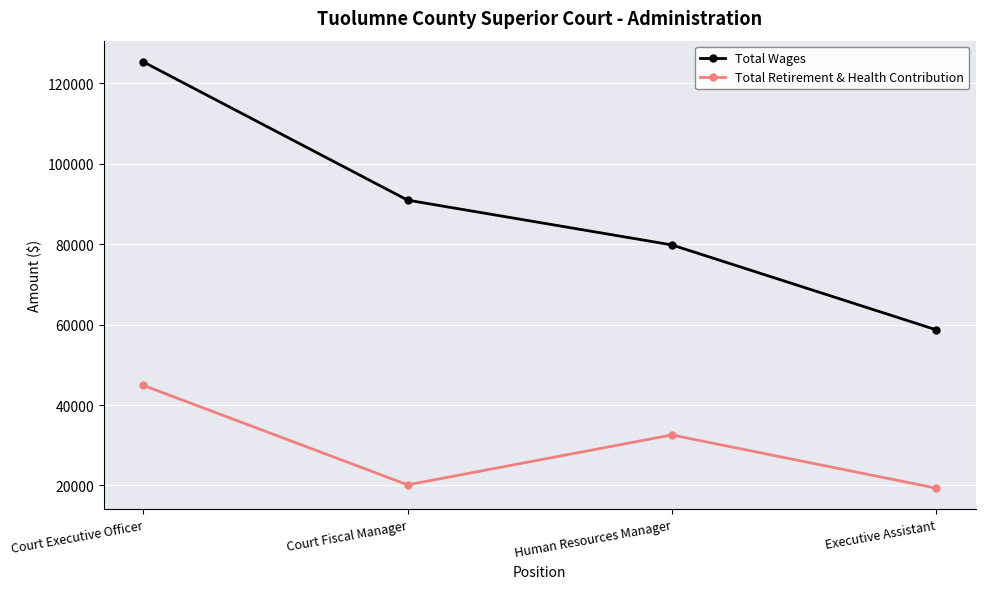

List the series in order of their peak value, highest first.

Total Wages, Total Retirement & Health Contribution